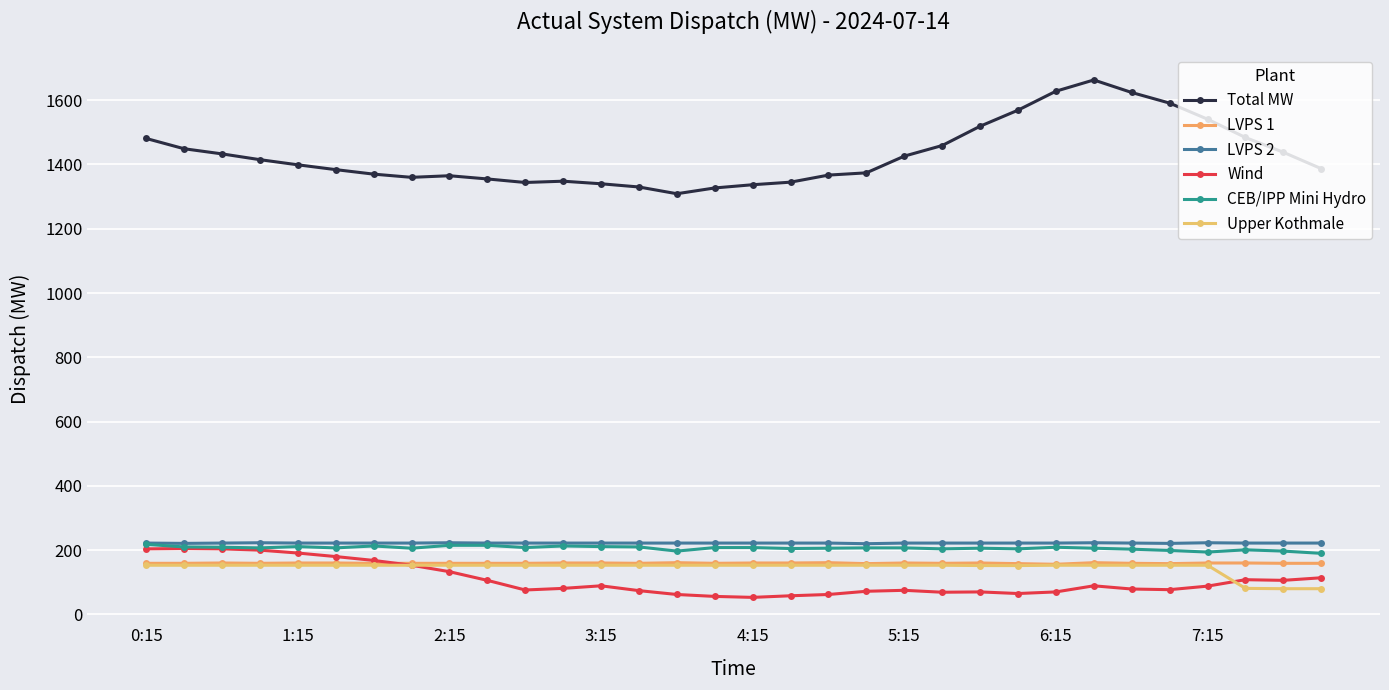

True or false: LVPS 1 and LVPS 2 cross at least once.

False